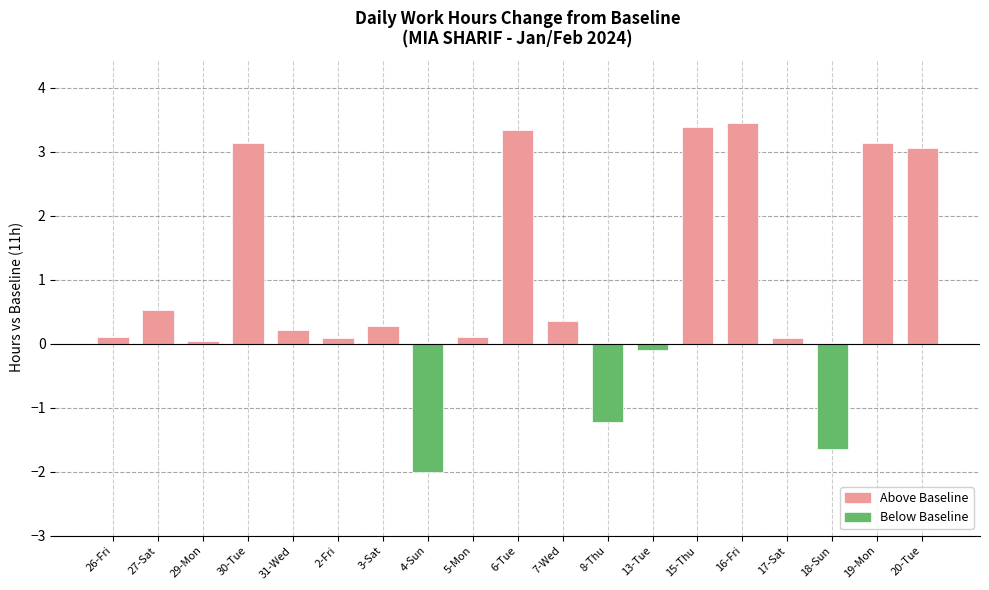

What is the sum of all values?

16.4